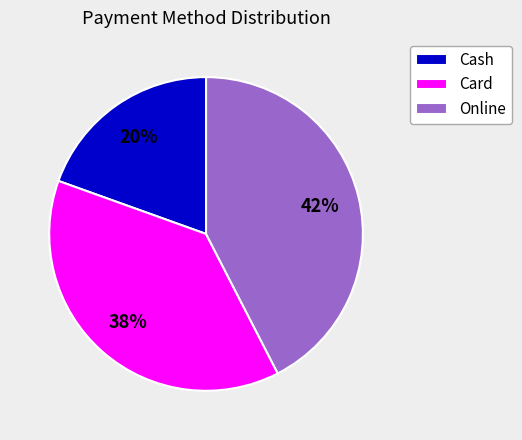

Do Online and Card together represent more than half of the pie?

Yes